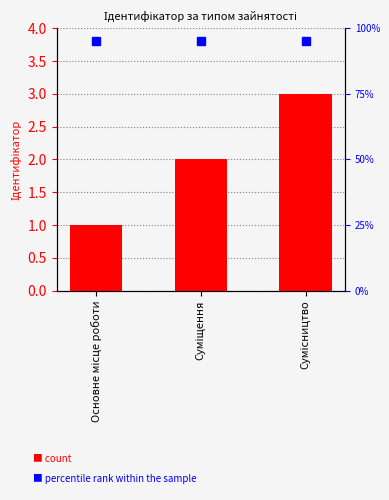

Count the number of data series in this chart.

1